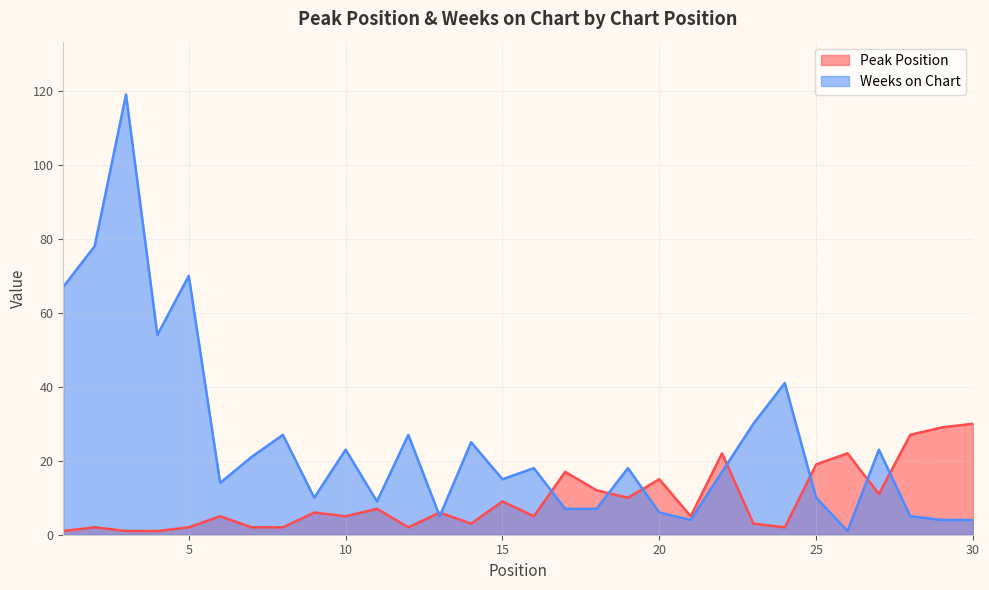

Where is Peak Position nearest to the value 15?

20